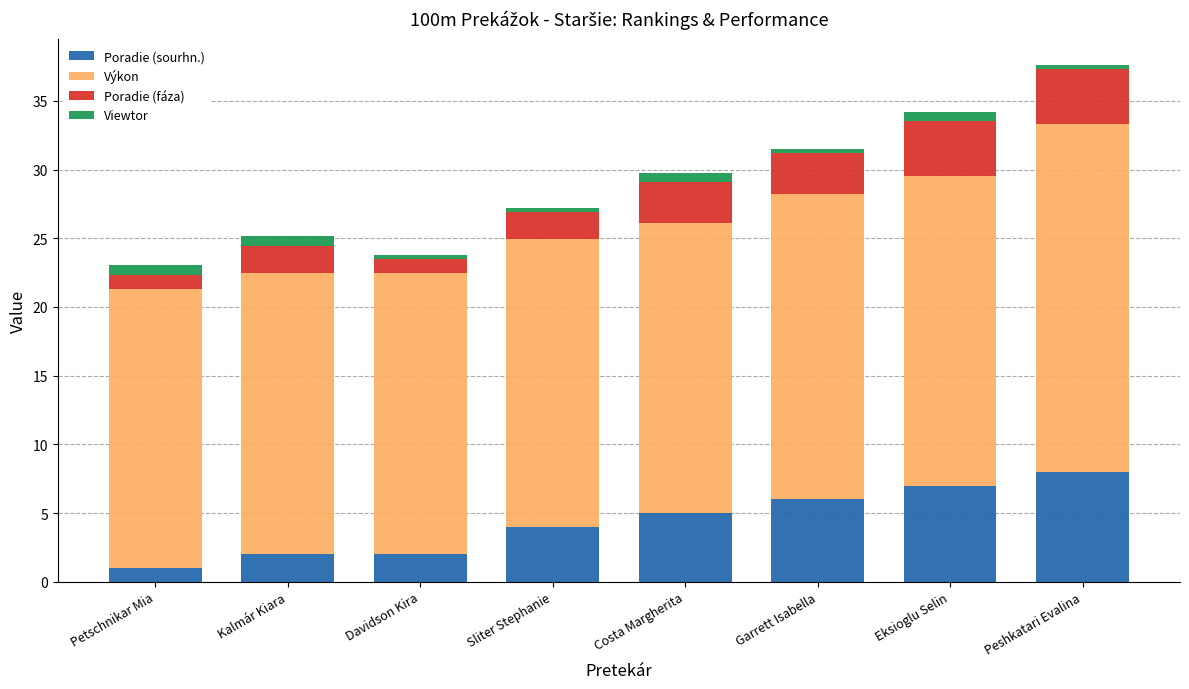

What is the minimum value for Poradie (sourhn.)?

1.0